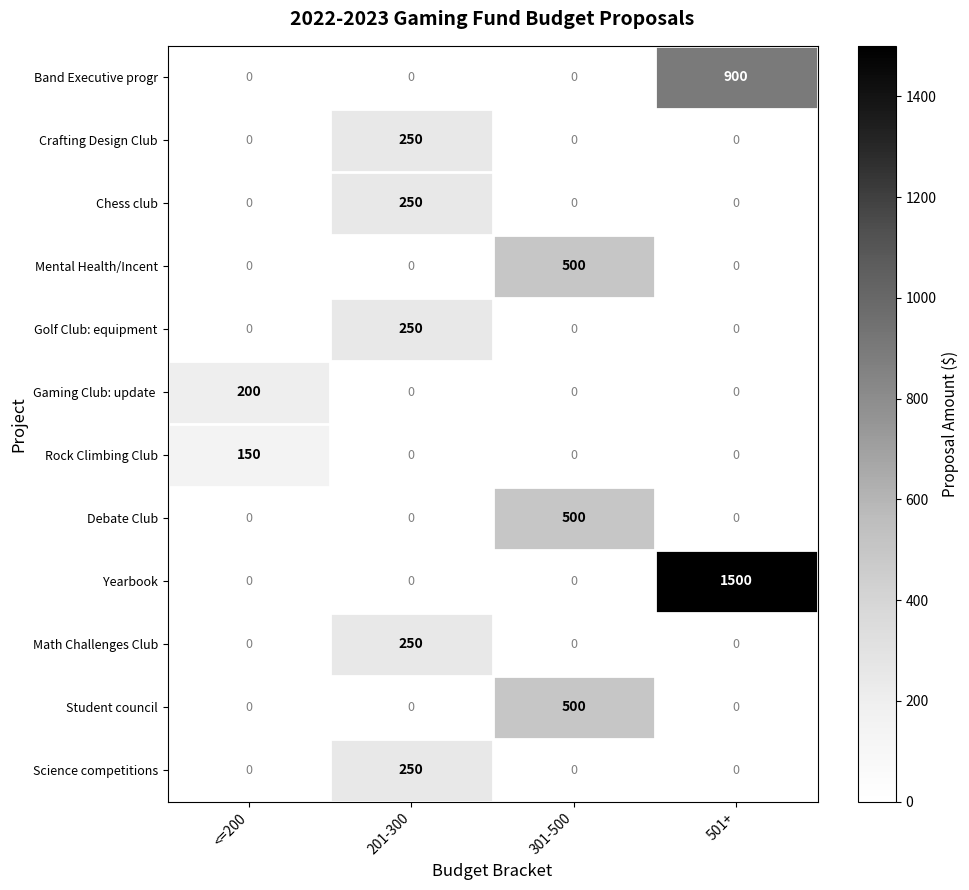

How many Golf Club: equipment values are between 0 and 250?

4